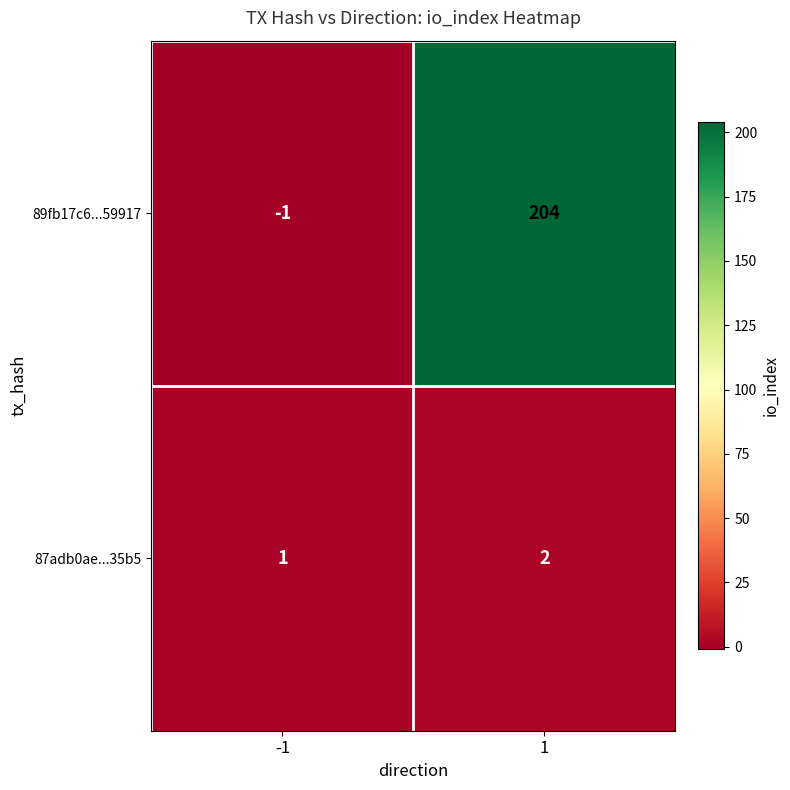

Which series has the widest spread of values?

89fb17c6...59917